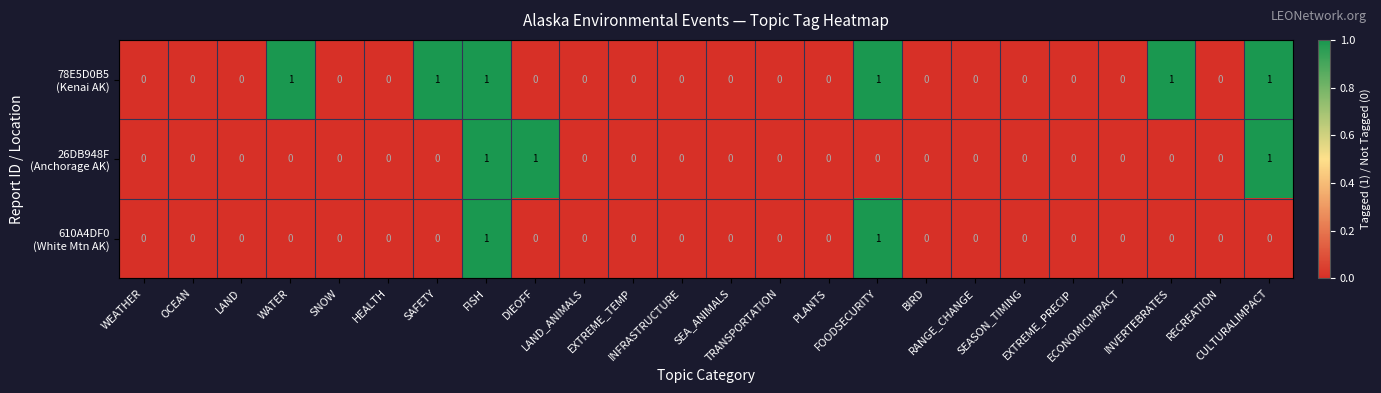

How many series are shown in this chart?

3